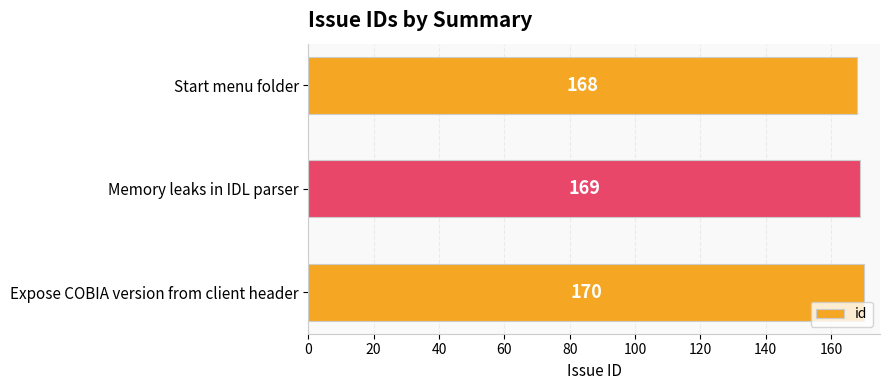

List the labels in order of value, smallest first.

Start menu folder, Memory leaks in IDL parser, Expose COBIA version from client header